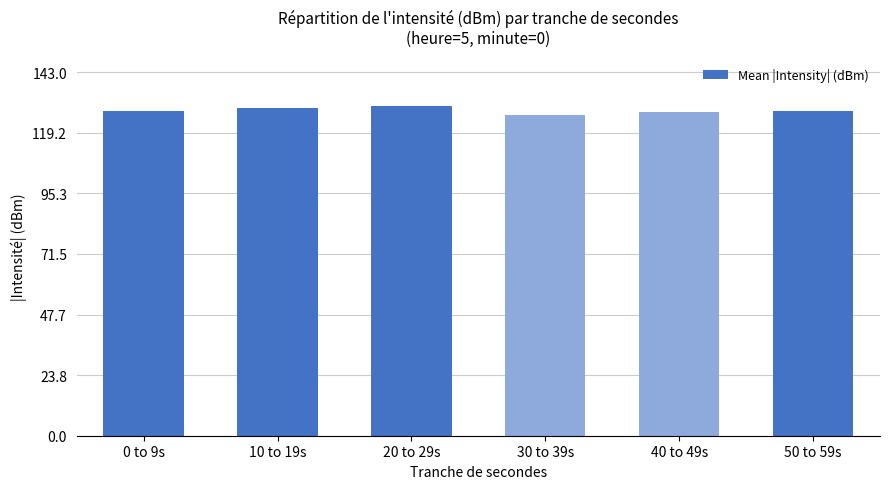

What is the label of the 4th bar from the left?

30 to 39s